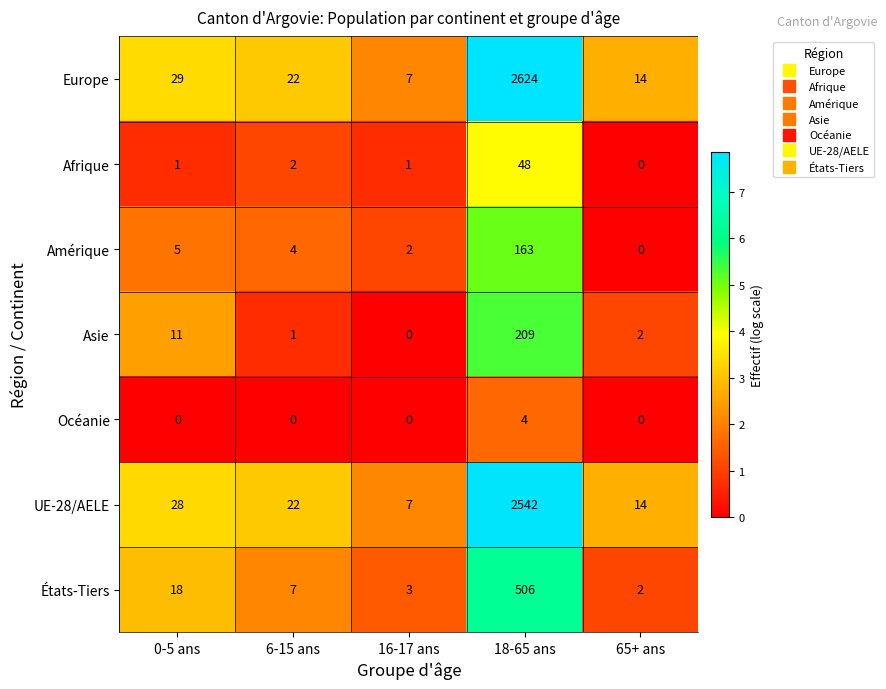

What is the spread (max minus min) of values at 6-15 ans?

22